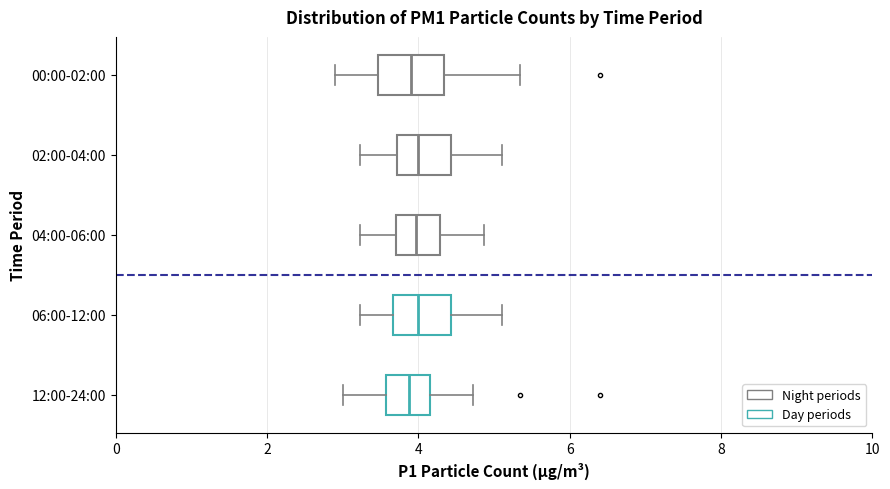

Reading bottom to top, read every box against the x-axis: the position of its median line, the range the box covers, and the ends of its whiskers. The values are not printed on the chart, so give them approximately, as read against the axis.

12:00-24:00: median 3.8, box 3.6 to 4.2, whiskers 3.0 to 4.8
06:00-12:00: median 4.0, box 3.6 to 4.4, whiskers 3.2 to 5.2
04:00-06:00: median 4.0, box 3.8 to 4.2, whiskers 3.2 to 4.8
02:00-04:00: median 4.0, box 3.8 to 4.4, whiskers 3.2 to 5.2
00:00-02:00: median 4.0, box 3.4 to 4.4, whiskers 3.0 to 5.4